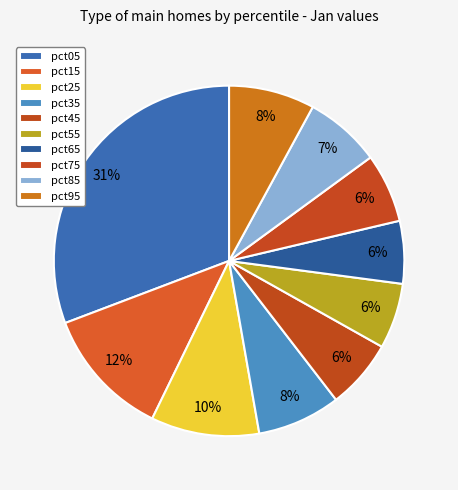

What is the smallest slice in the pie chart?

pct65